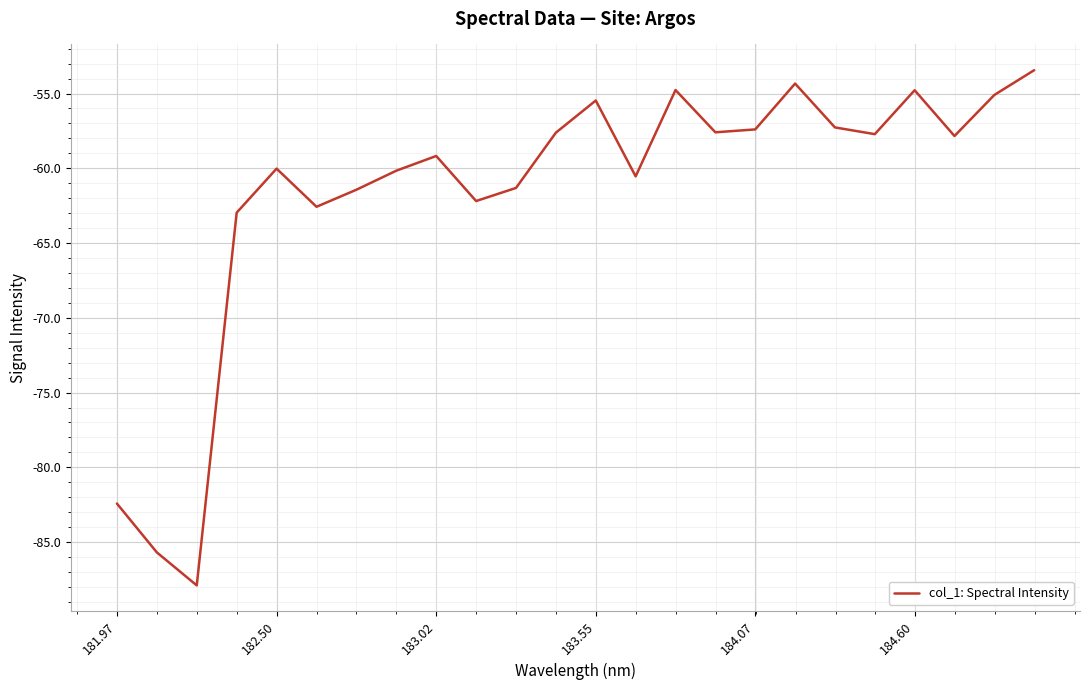

What is the minimum value shown in the chart?

-87.9